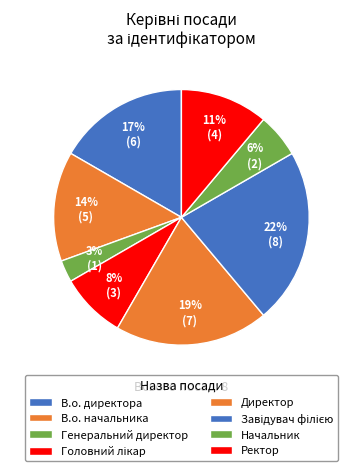

To the nearest percent, what portion does Начальник represent?

6%